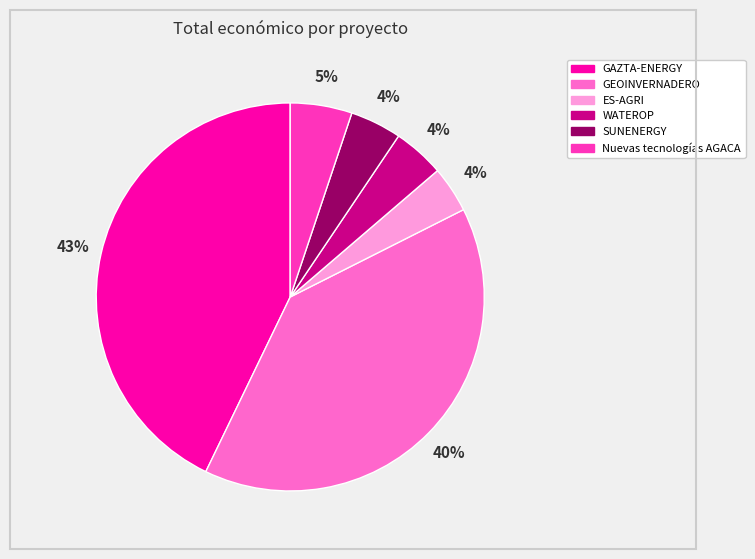

Does any single category account for the majority?

No